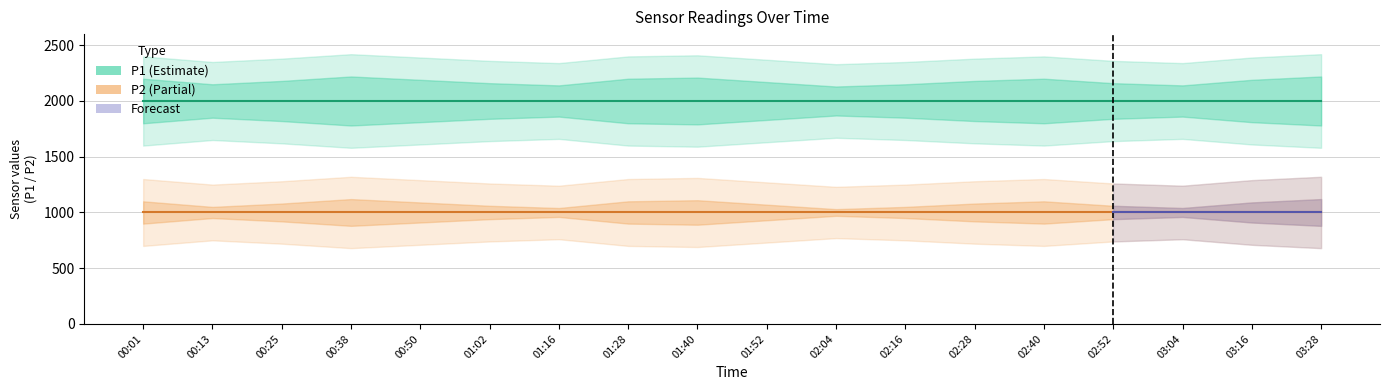

True or false: P1 has a value of 1999.9 at 00:13.

True